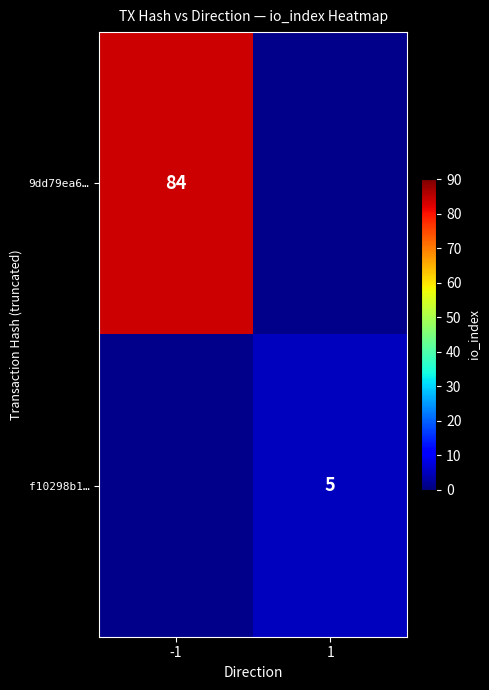

Is the value of 9dd79ea6… at -1 greater than the value of f10298b1… at 1?

Yes